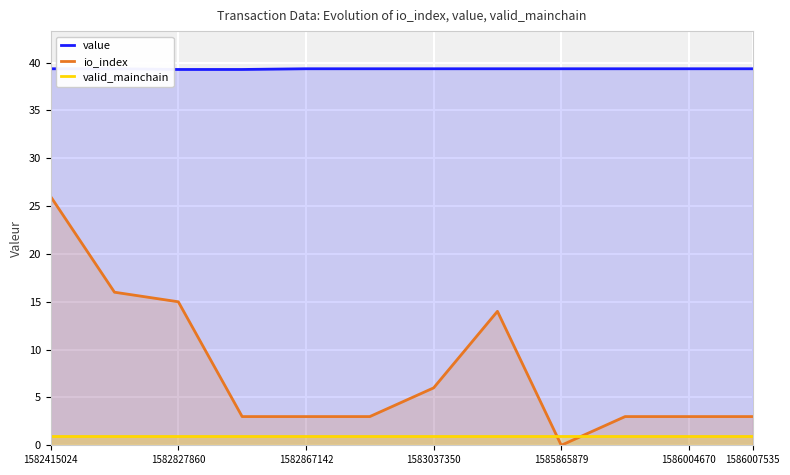

How many lines are shown in the chart?

3